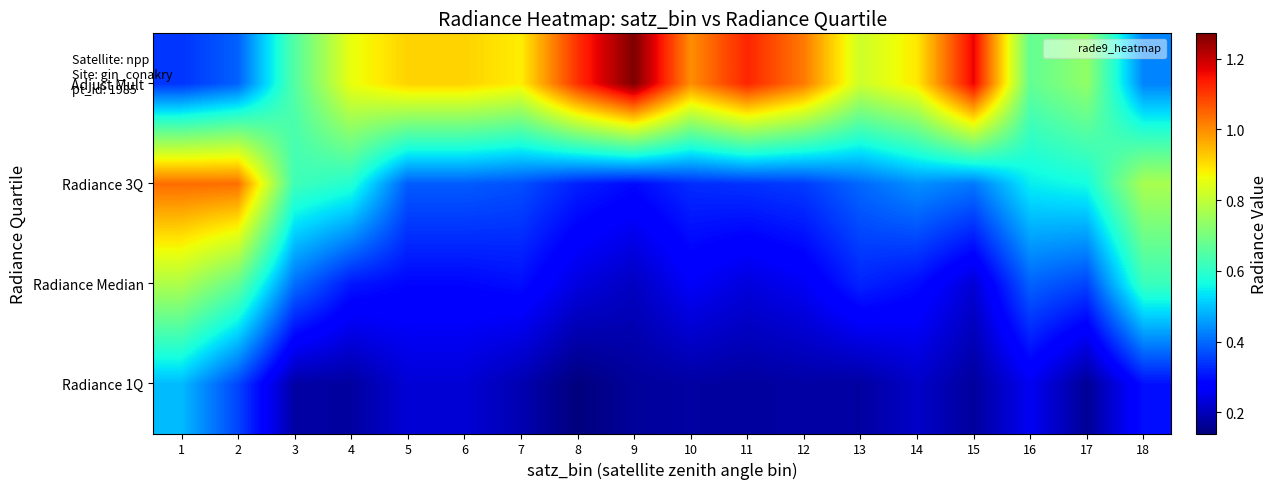

How many series are shown in this chart?

4